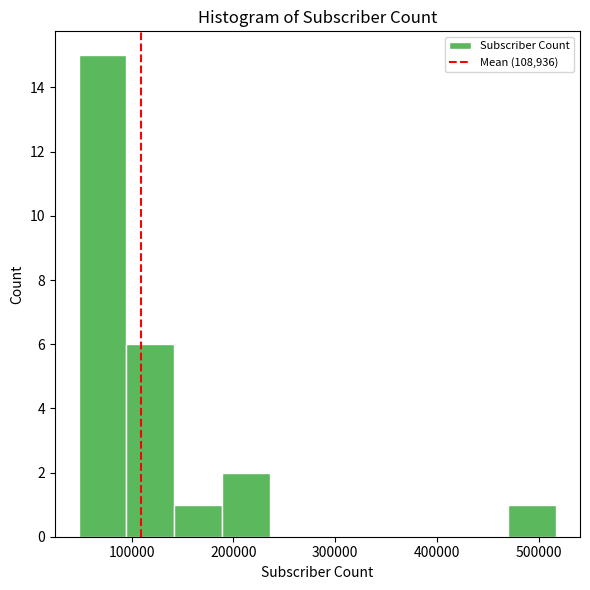

Reading left to right, list every bar in this chart as the range it spans on the x-axis followed by its height. Neither the bar edges nor the heights are printed on the chart, so give them approximately, as read against the axes.

50000 to 90000: 15
90000 to 140000: 6
140000 to 190000: 1
190000 to 240000: 2
240000 to 280000: 0
280000 to 330000: 0
330000 to 380000: 0
380000 to 420000: 0
420000 to 470000: 0
470000 to 520000: 1